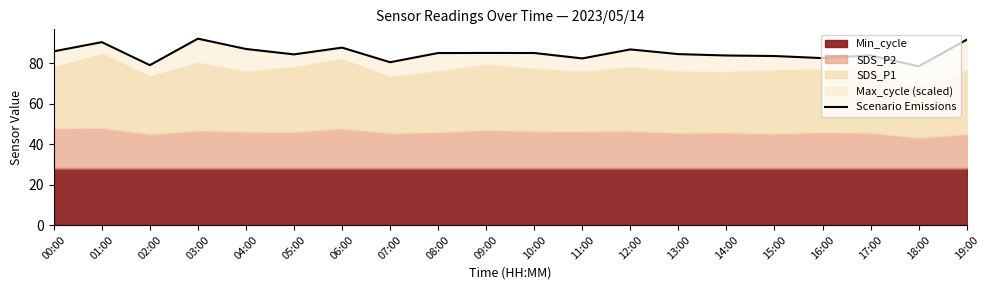

What is the difference between the maximum and minimum values?

13.7